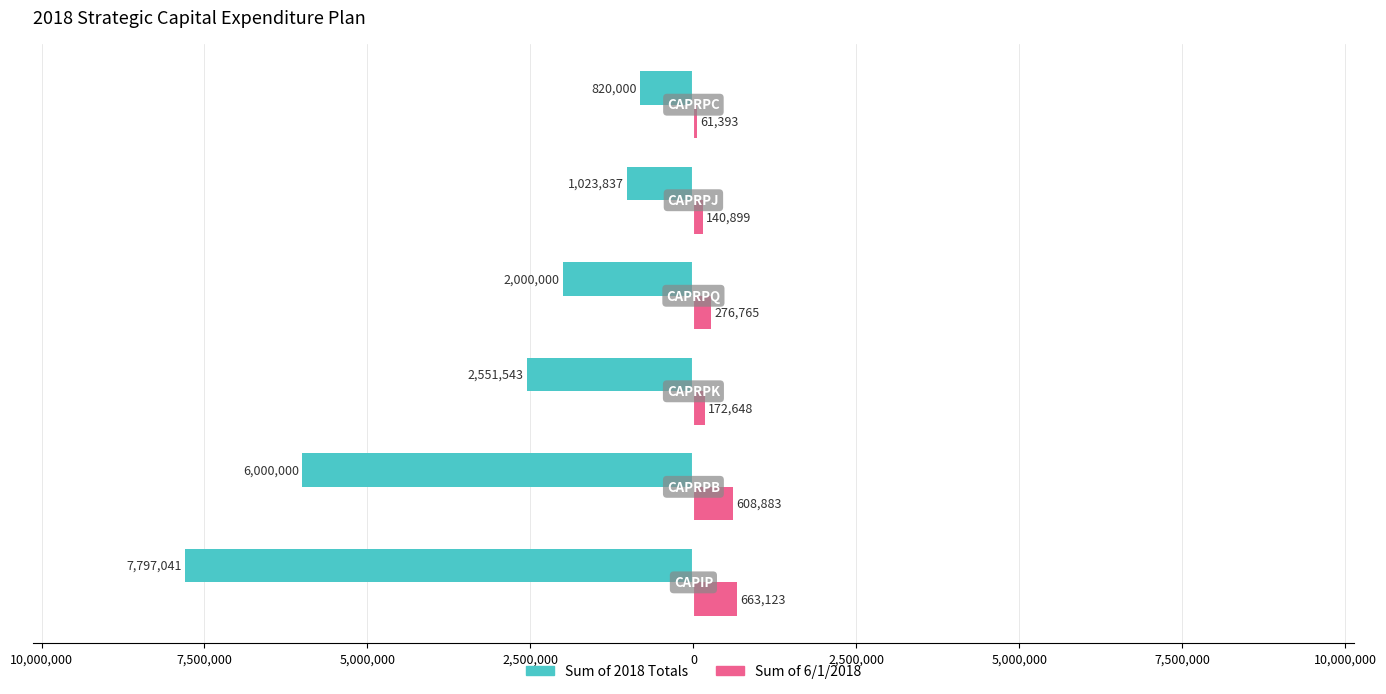

What are all the series names shown in the legend?

Sum of 2018 Totals, Sum of 6/1/2018